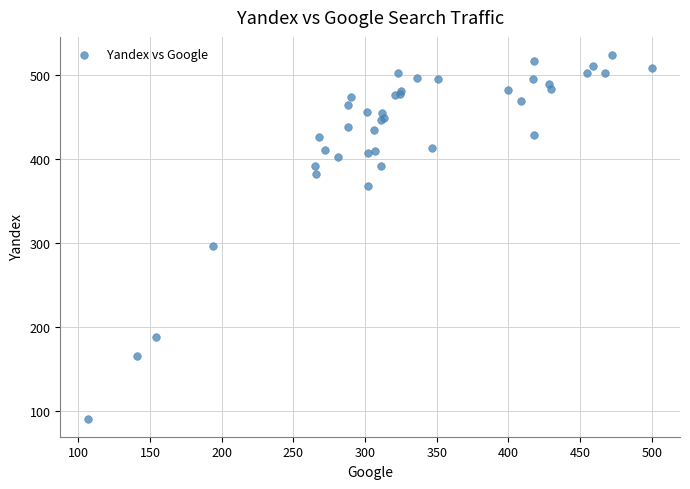

What Y value in the scatter plot is closest to 307?

296